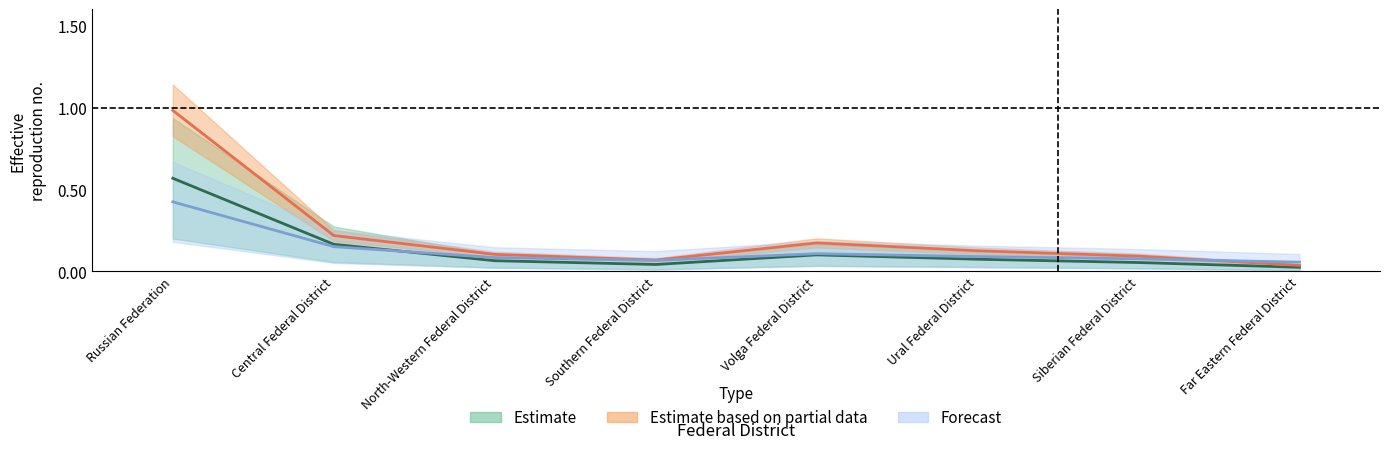

Is the value of Mortgage Loans Volume (mln rub) at Volga Federal District greater than the value of Housing Loans Volume (mln rub) at Ural Federal District?

Yes